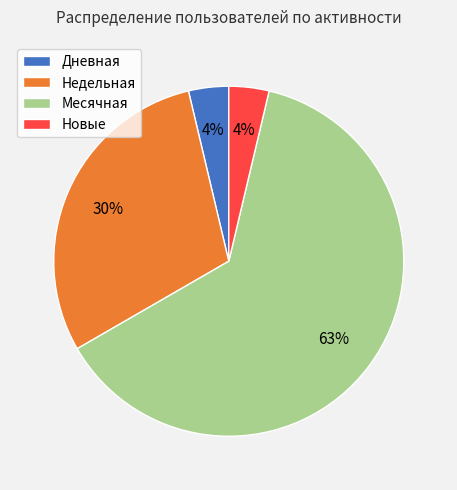

To the nearest percent, what is the difference between the Недельная and Новые slice percentages?

26%